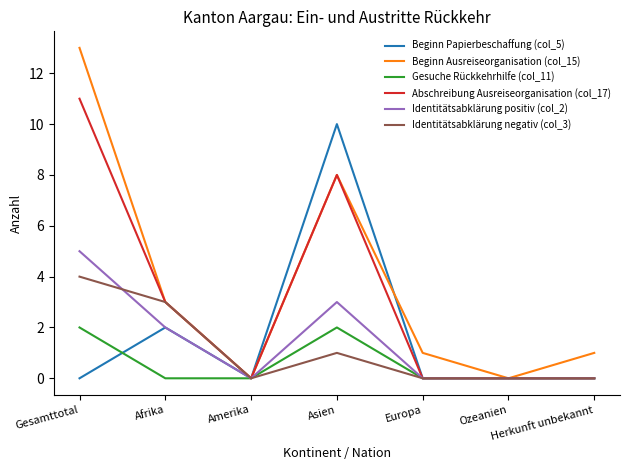

Does the chart have visible grid lines?

No